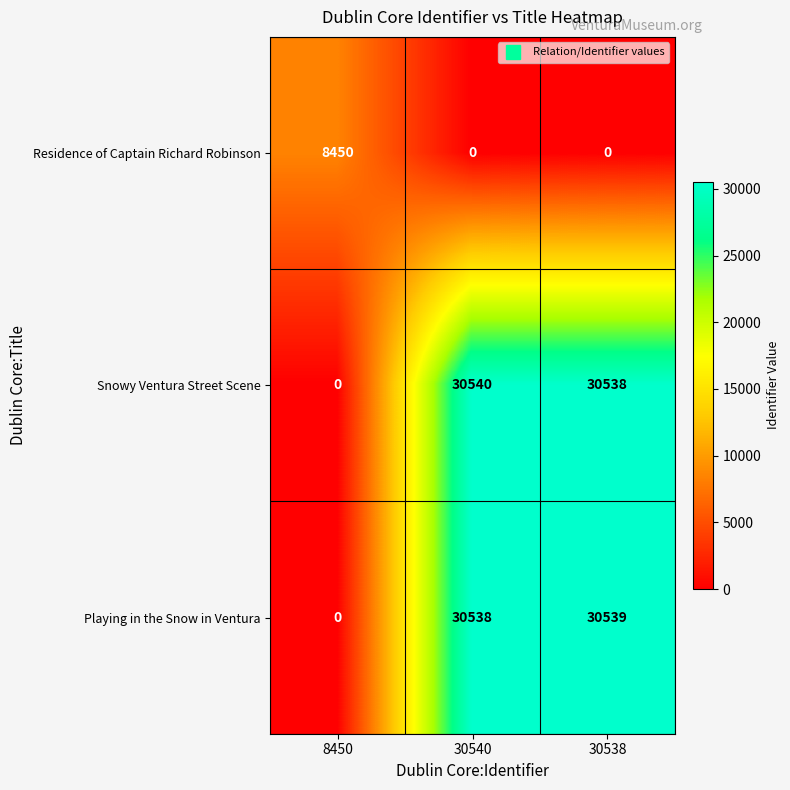

What is the difference between the maximum and minimum values in the Snowy Ventura Street Scene series?

30540